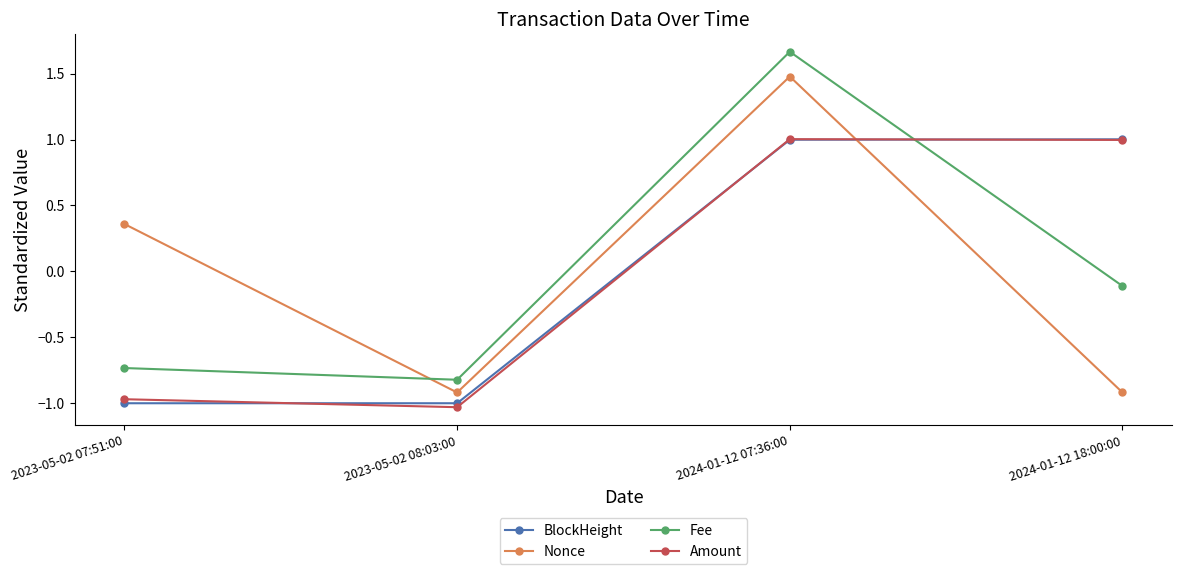

Where does the Amount series first go above 0?

2024-01-12 07:36:00